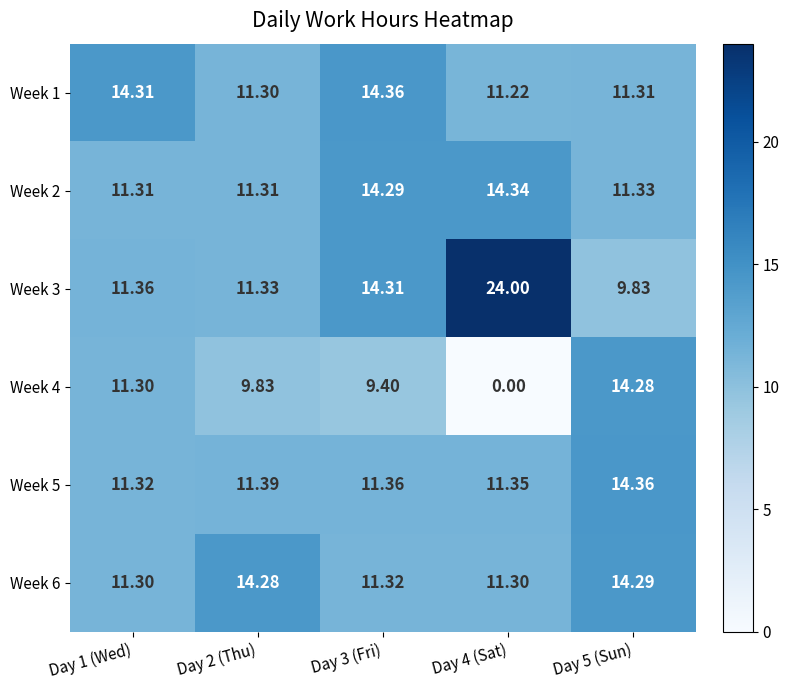

Is the value of Week 3 at Day 5 (Sun) greater than the value of Week 2 at Day 4 (Sat)?

No